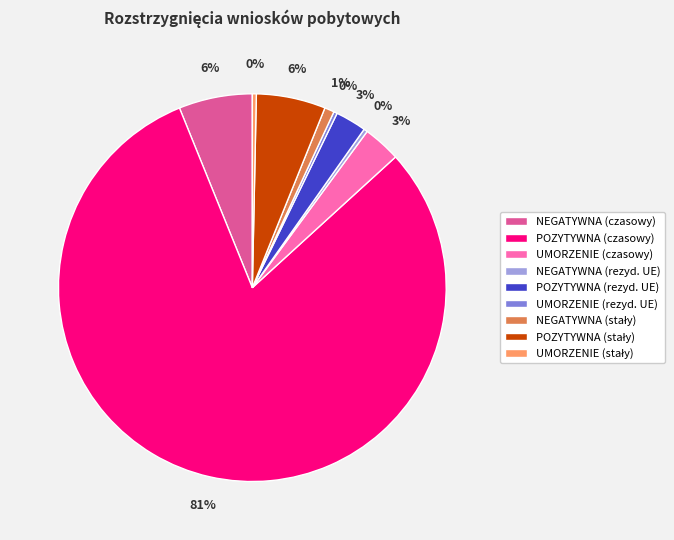

Which category accounts for the majority?

POZYTYWNA (czasowy)